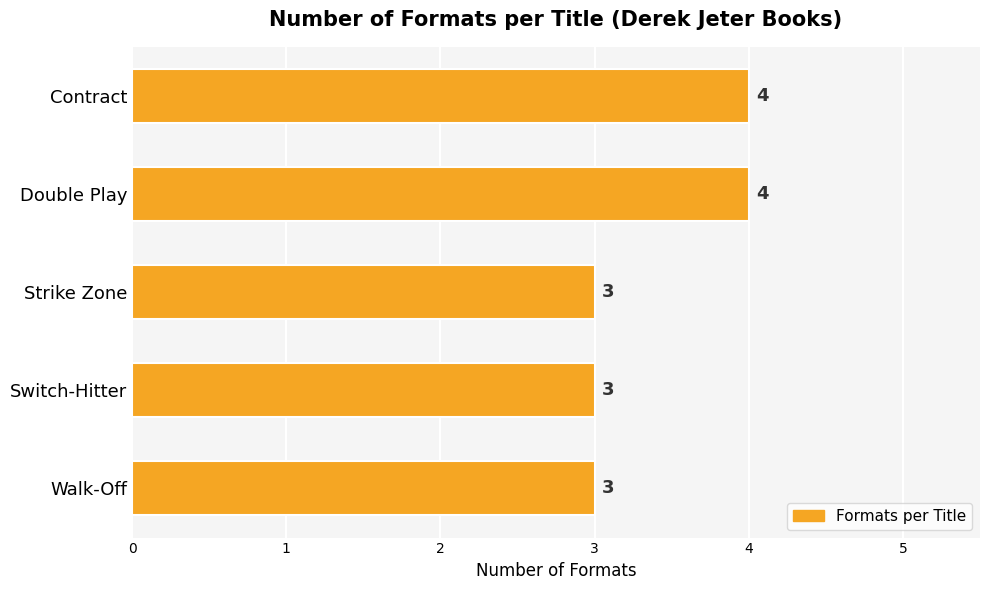

What is the minimum value shown in the chart?

3